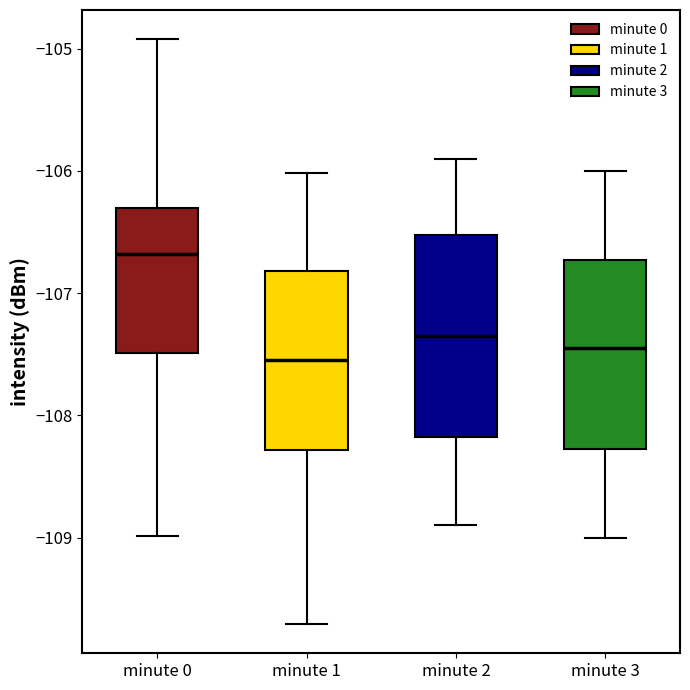

Reading left to right, read every box against the y-axis: the position of its median line, the range the box covers, and the ends of its whiskers. The values are not printed on the chart, so give them approximately, as read against the axis.

minute 0: median -106.7, box -107.5 to -106.3, whiskers -109.0 to -104.9
minute 1: median -107.5, box -108.3 to -106.8, whiskers -109.7 to -106.0
minute 2: median -107.3, box -108.2 to -106.5, whiskers -108.9 to -105.9
minute 3: median -107.4, box -108.3 to -106.7, whiskers -109.0 to -106.0